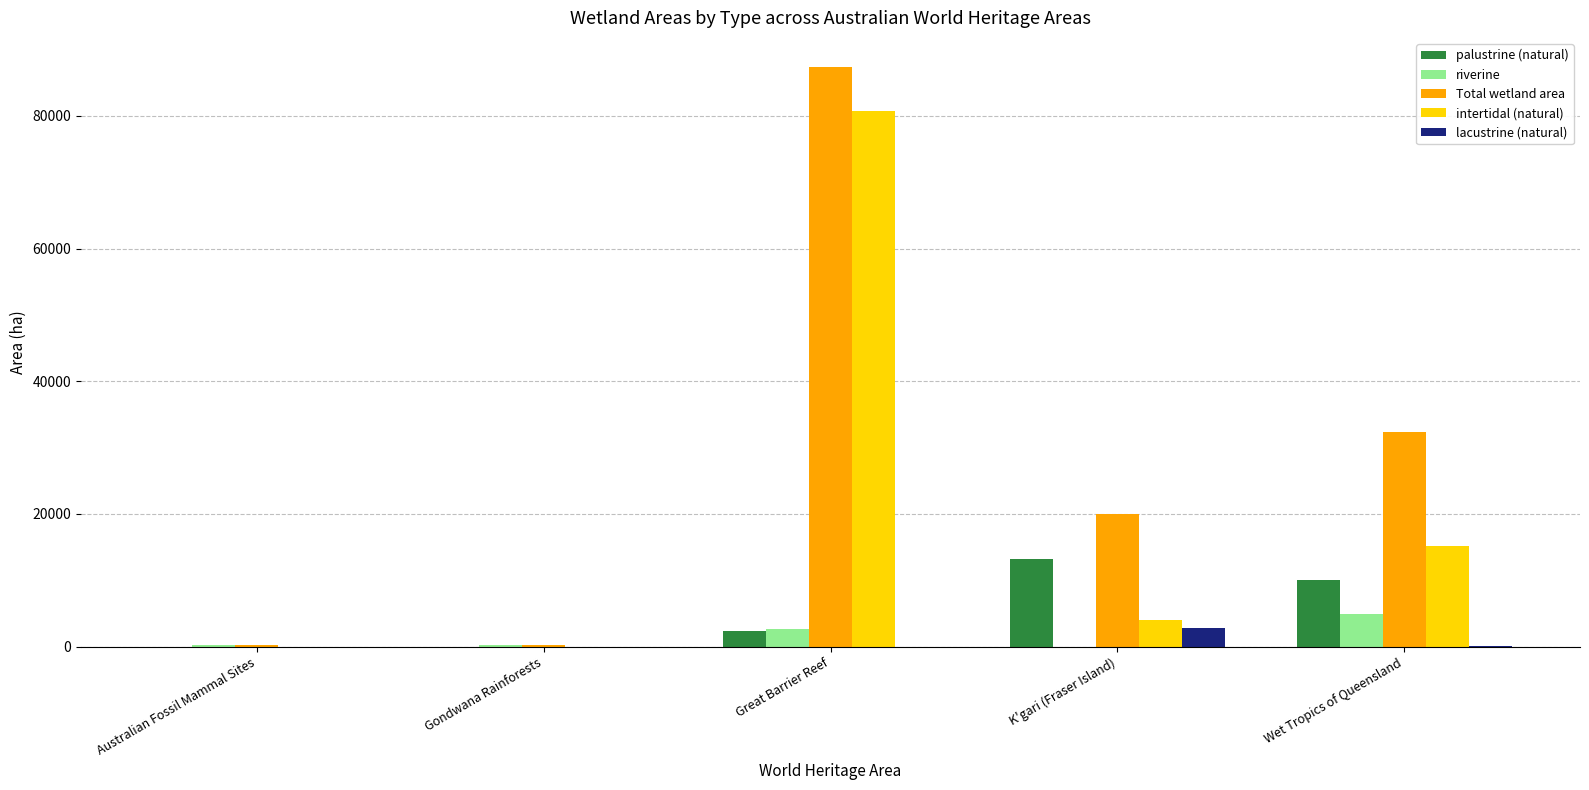

Count the number of data series in this chart.

5